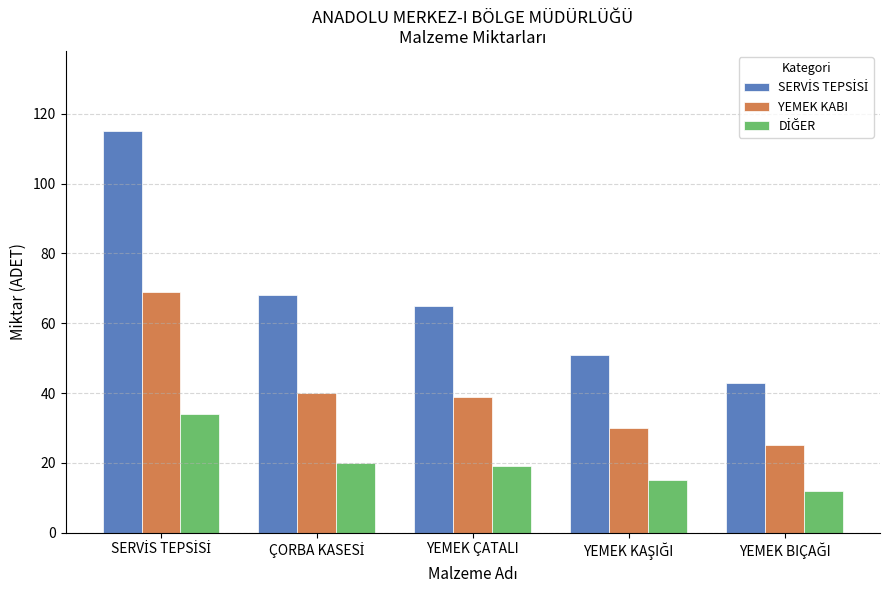

What is the smallest value displayed?

12